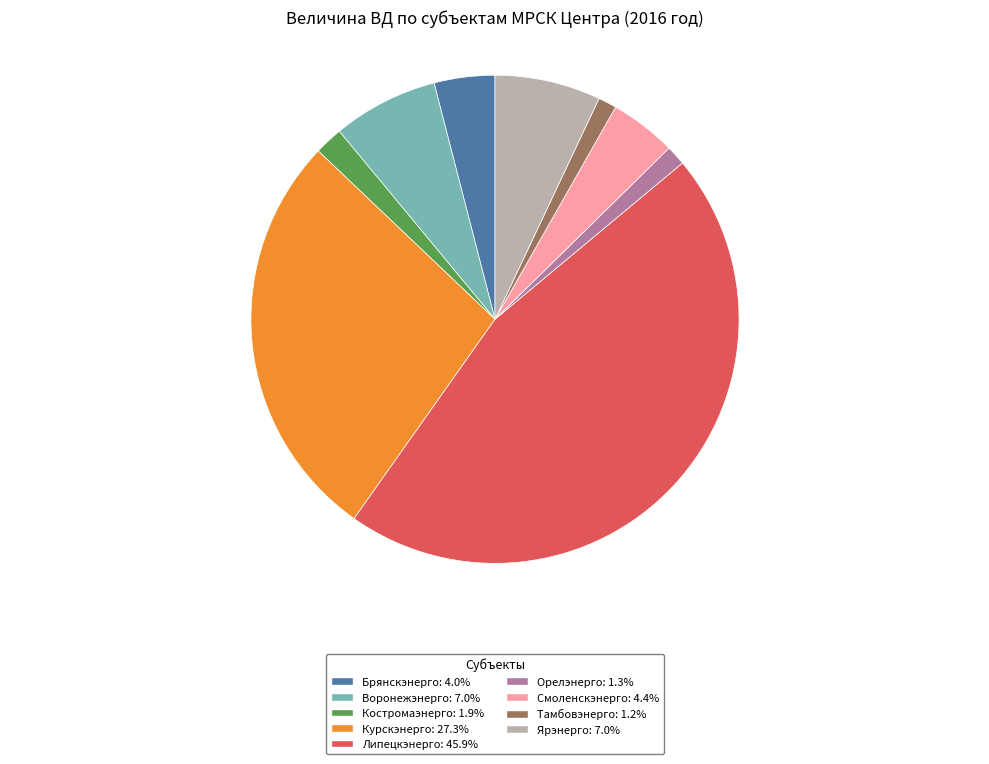

What is the ratio of the value at Орелэнерго to the value at Ярэнерго?

0.2